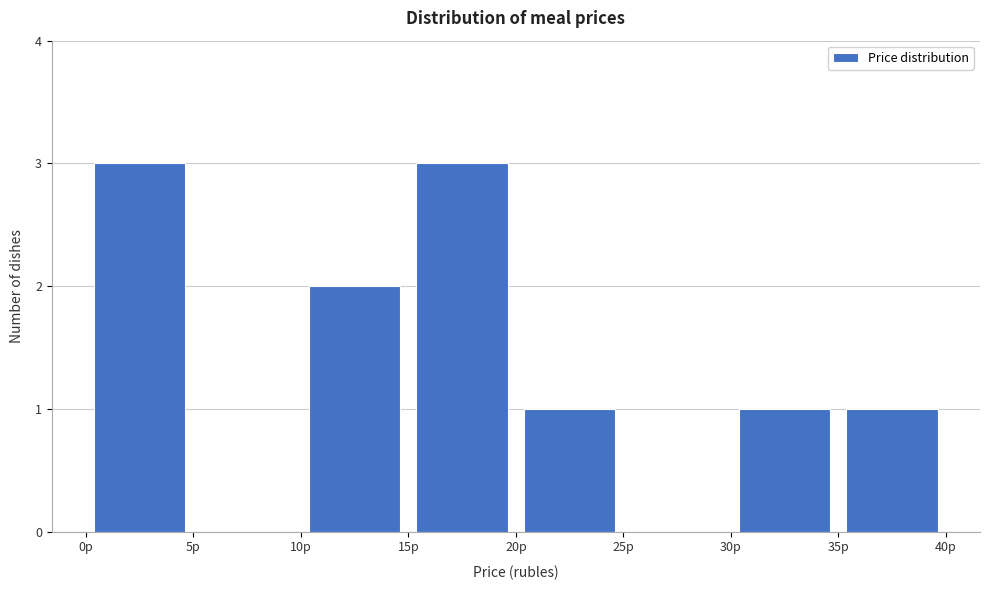

Reading left to right, list every bar in this chart as the range it spans on the x-axis followed by its height. The values are not printed on the chart, so give them approximately, as read against the axis.

0 to 5: 3
5 to 10: 0
10 to 15: 2
15 to 20: 3
20 to 25: 1
25 to 30: 0
30 to 35: 1
35 to 40: 1